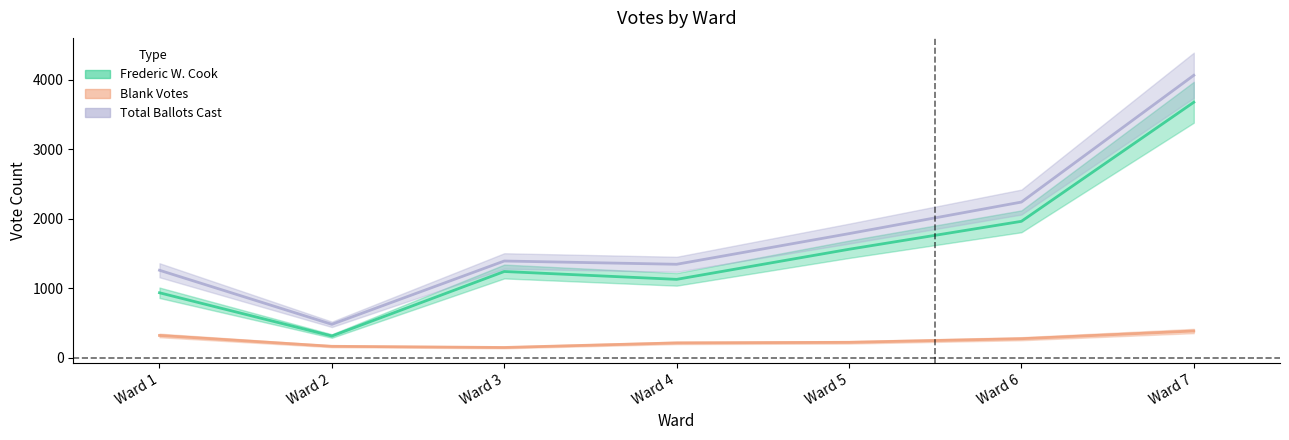

What is the lowest value of the Frederic W. Cook series?

316